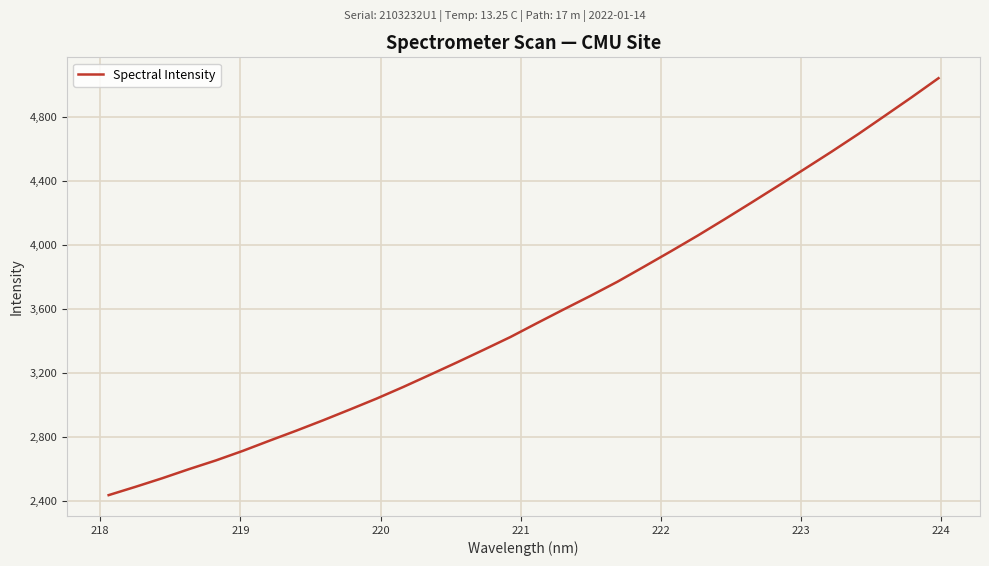

How many lines are shown in the chart?

1